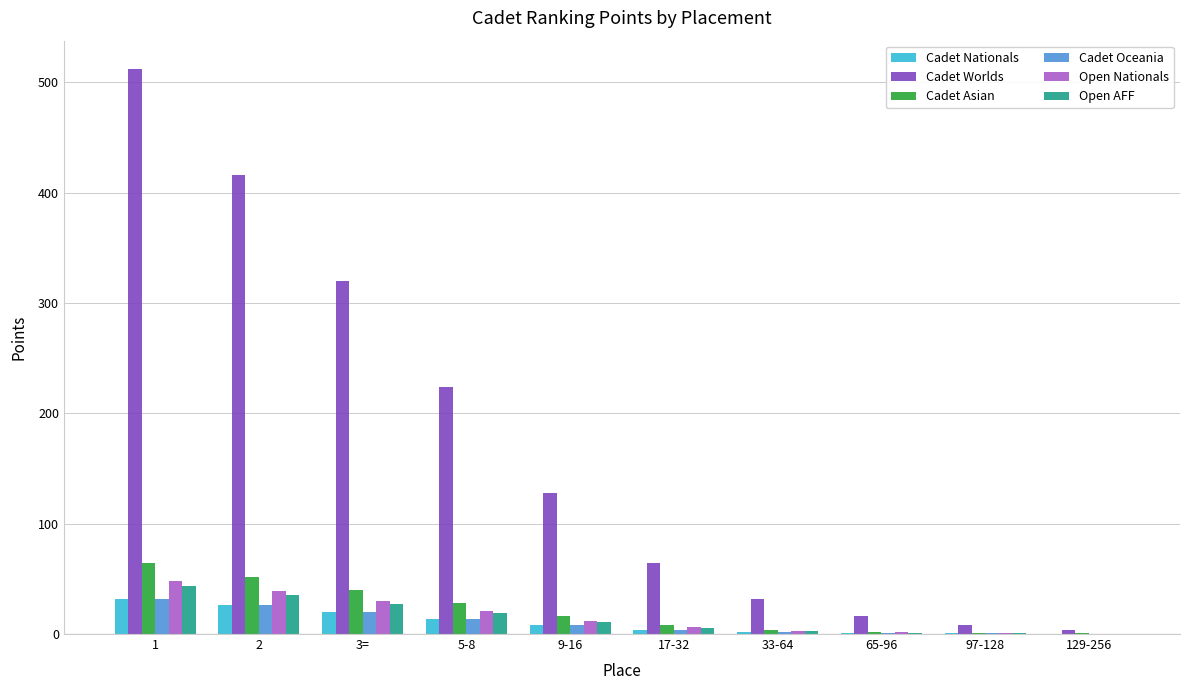

Between 5-8 and 97-128, which series saw the biggest shift?

Cadet Worlds